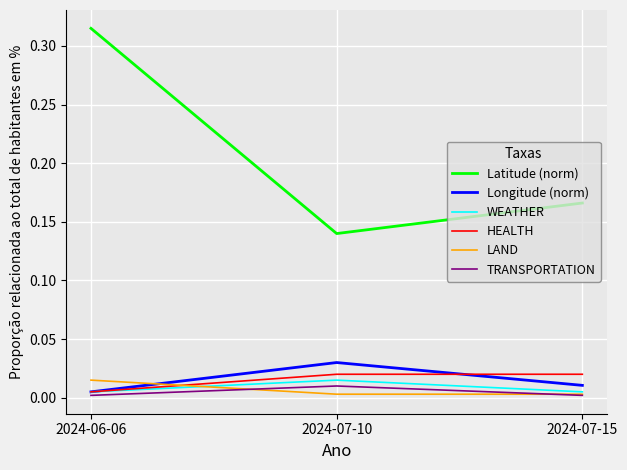

The HEALTH series shows 0.0 at 2024-07-10. True or false?

True